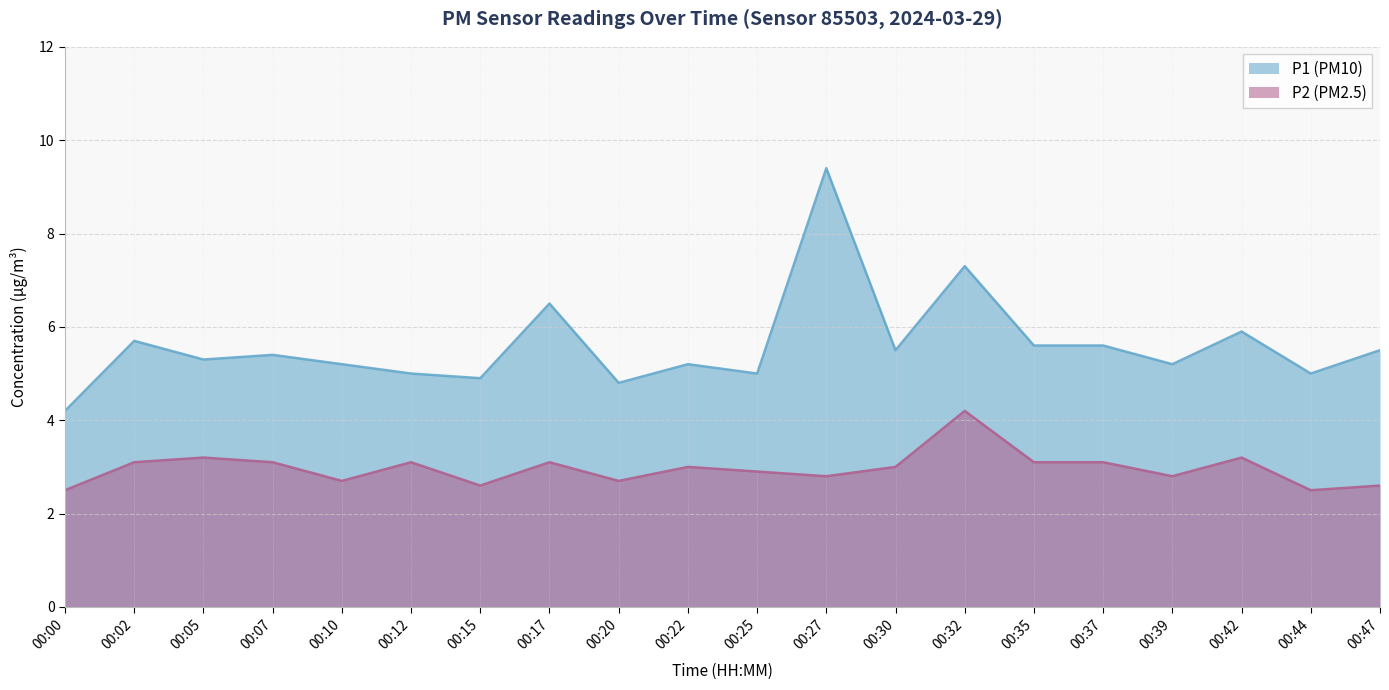

What is the difference between the P2 values at 00:15 and 00:00?

0.1